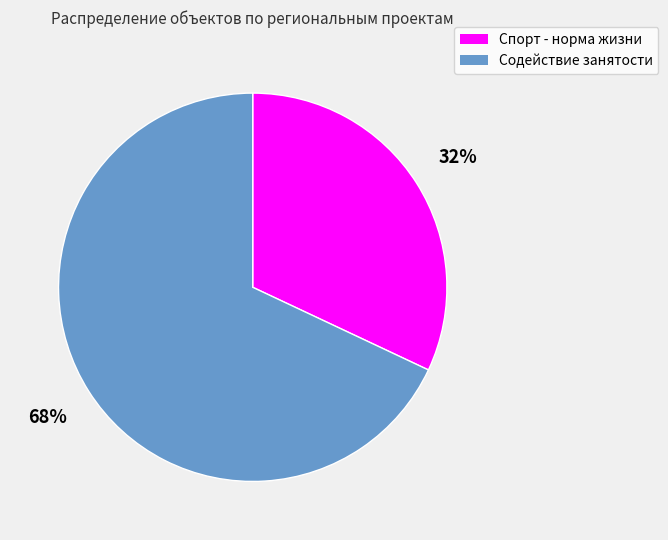

To the nearest percent, what is the difference between the largest and smallest slice percentages?

36%